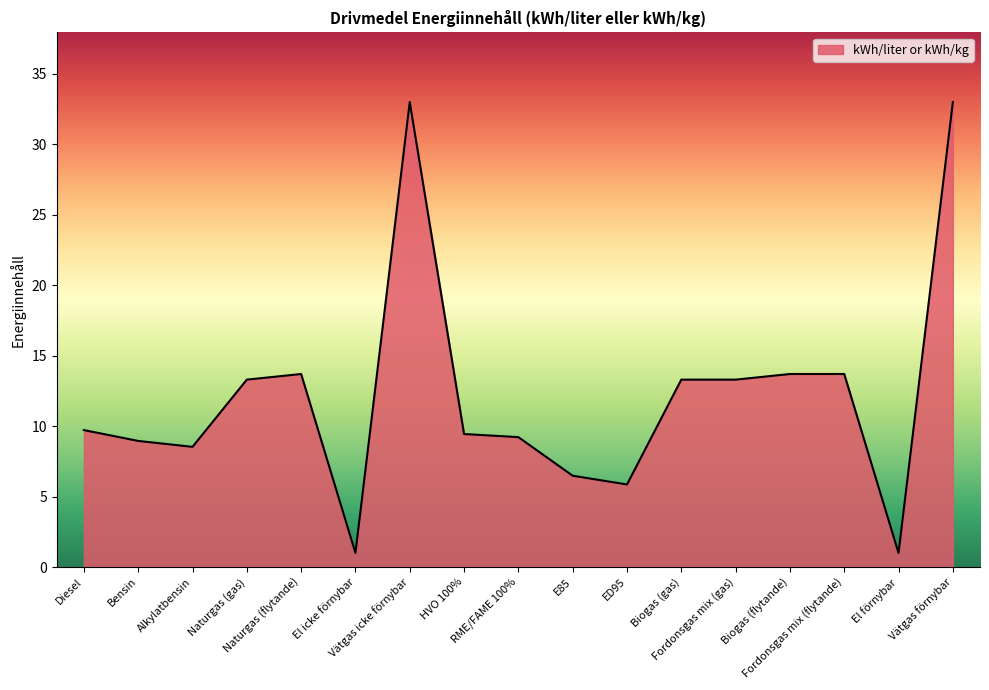

True or false: the data shows 13.3 at Naturgas (gas).

True